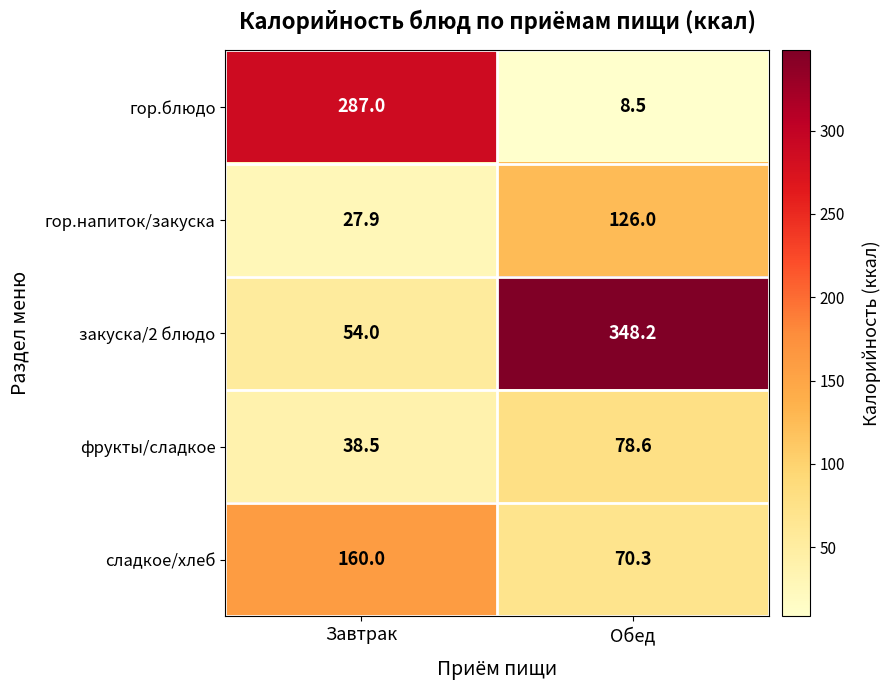

Reading left to right, what are all the values shown in this chart?

гор.блюдо: 287.0	8.5
гор.напиток/закуска: 27.9	126.0
закуска/2 блюдо: 54.0	348.2
фрукты/сладкое: 38.5	78.6
сладкое/хлеб: 160.0	70.3